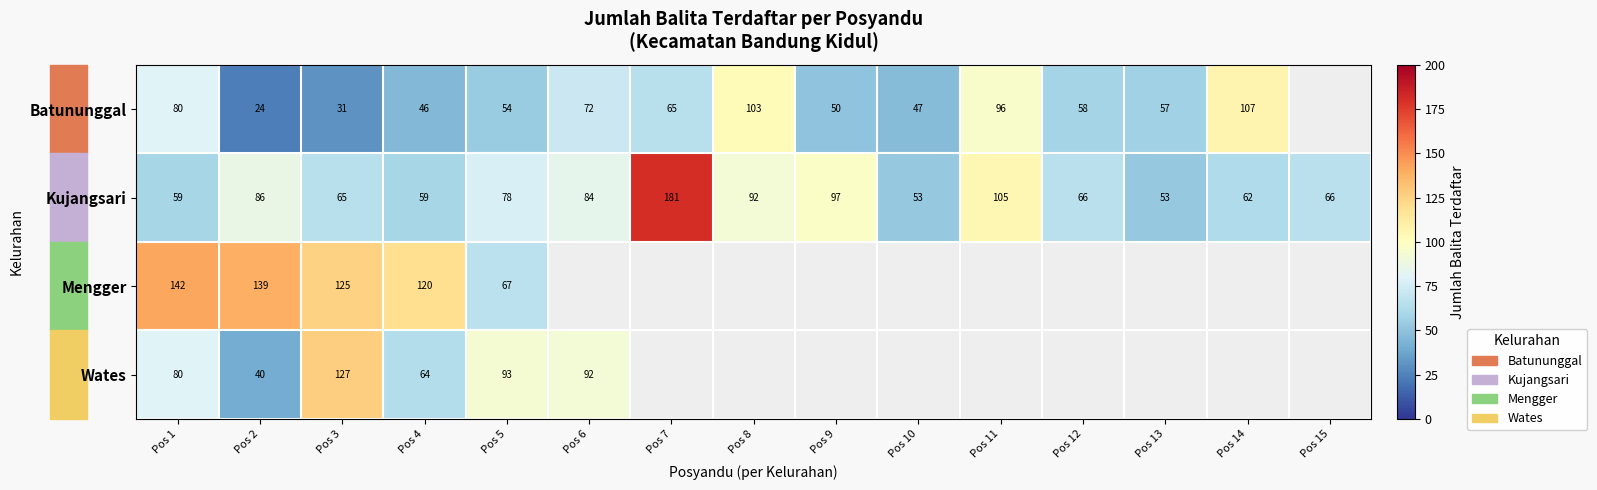

Is the value of Kujangsari at Pos 15 greater than the value of Mengger at Pos 5?

No